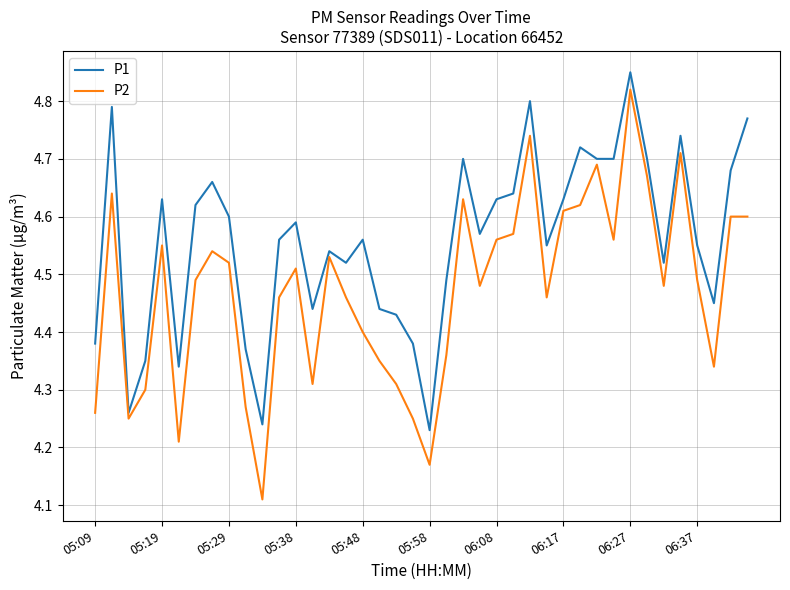

Which series has the largest range (max minus min)?

P2